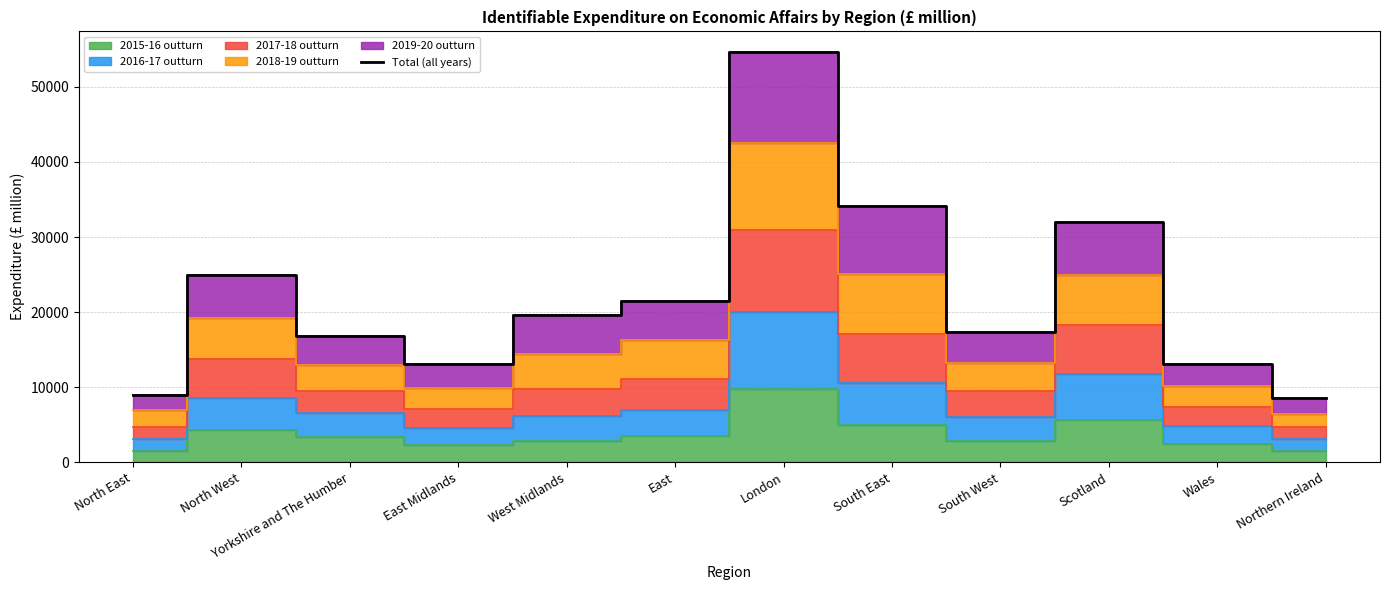

How many lines are shown in the chart?

1